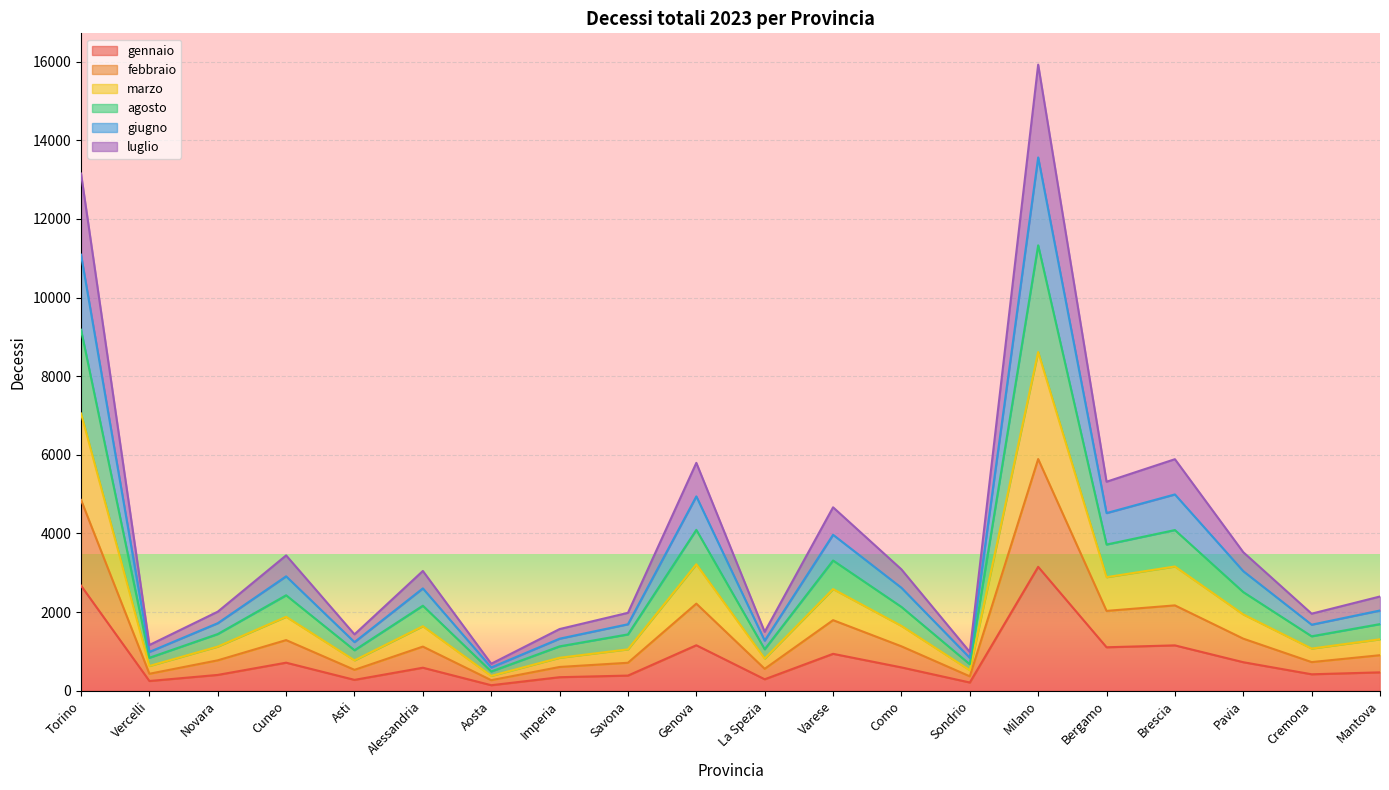

Where is the first local maximum for agosto?

Cuneo